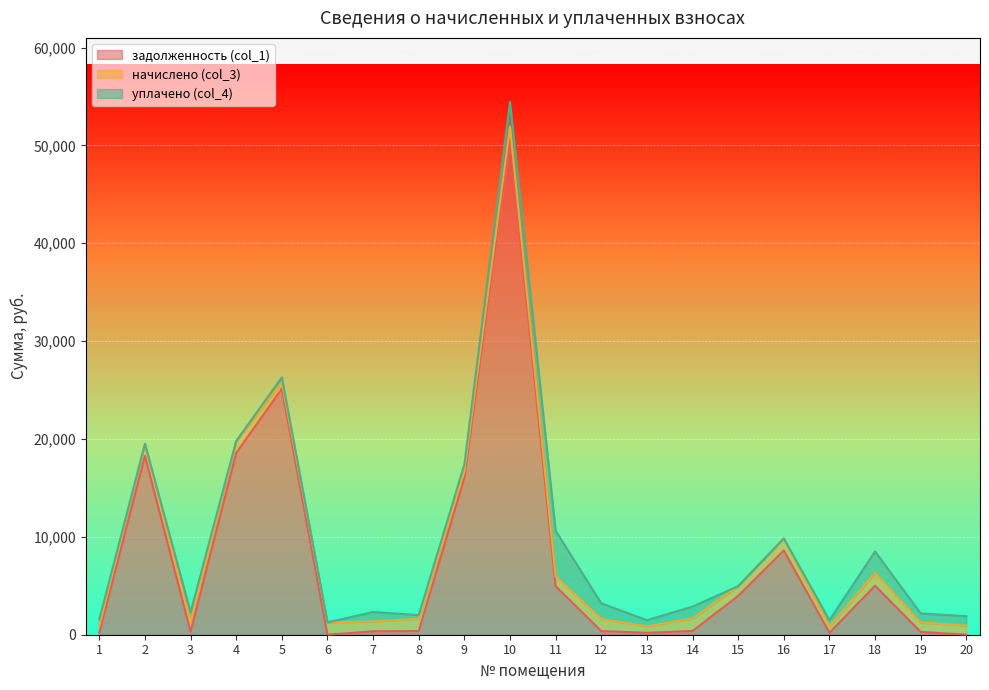

Is it true that начислено (col_3) equals 2121.4 at 16?

False